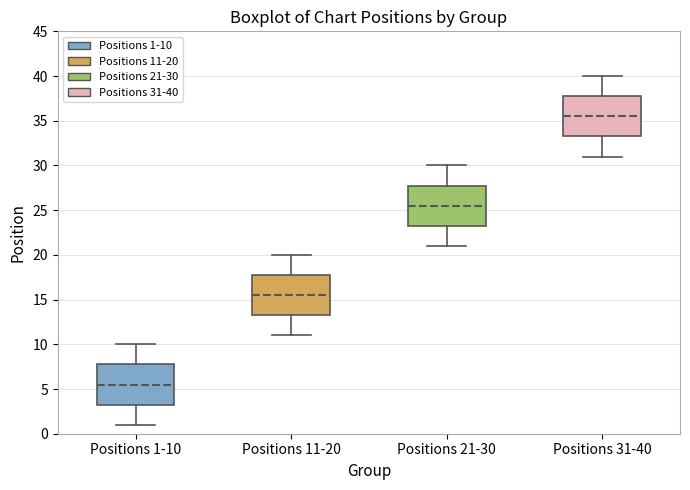

Reading left to right, read every box against the y-axis: the position of its median line, the range the box covers, and the ends of its whiskers. The values are not printed on the chart, so give them approximately, as read against the axis.

Positions 1-10: median 5.5, box 3.5 to 8.0, whiskers 1.0 to 10.0
Positions 11-20: median 15.5, box 13.5 to 18.0, whiskers 11.0 to 20.0
Positions 21-30: median 25.5, box 23.5 to 28.0, whiskers 21.0 to 30.0
Positions 31-40: median 35.5, box 33.5 to 38.0, whiskers 31.0 to 40.0